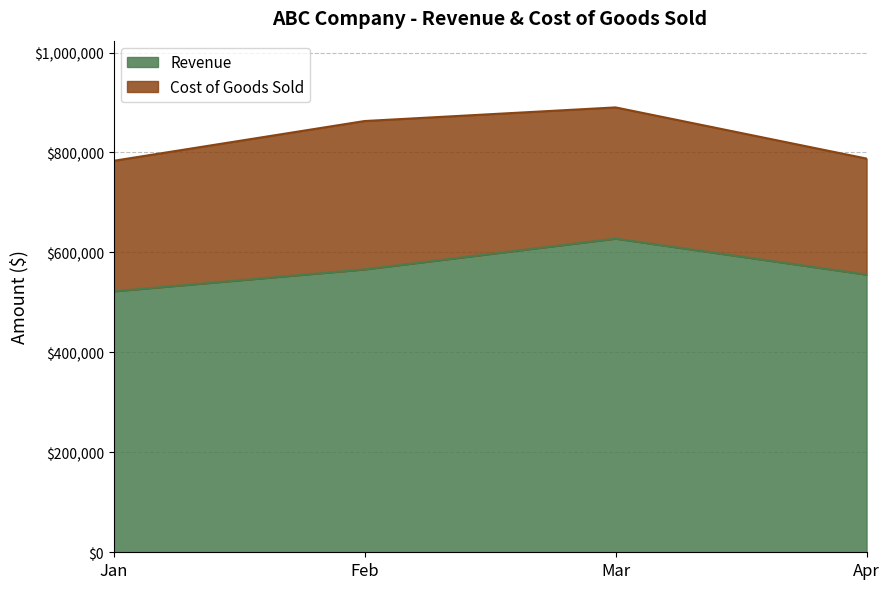

True or false: the data shows 522222 at Jan.

True